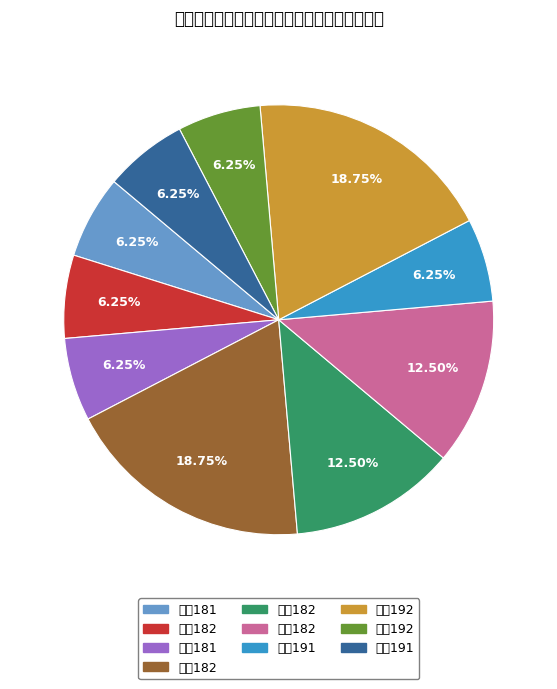

Does 给水182 represent more than half of the total?

No